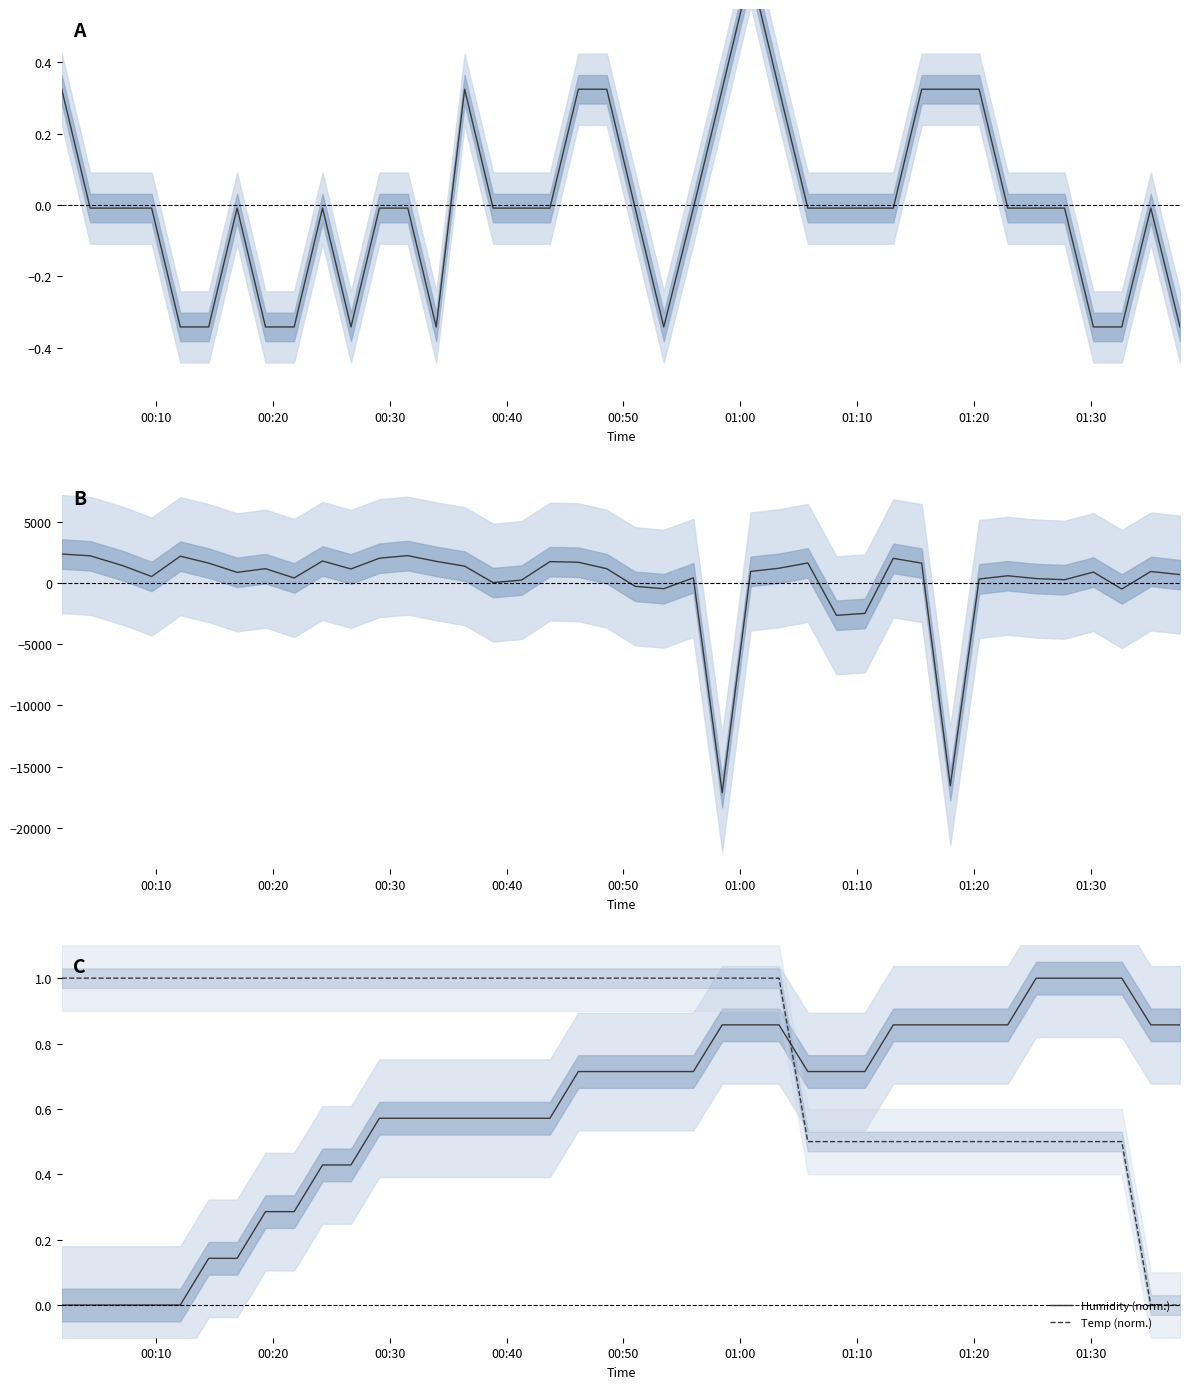

True or false: Temp (norm.) and Humidity (norm.) cross at least once.

True